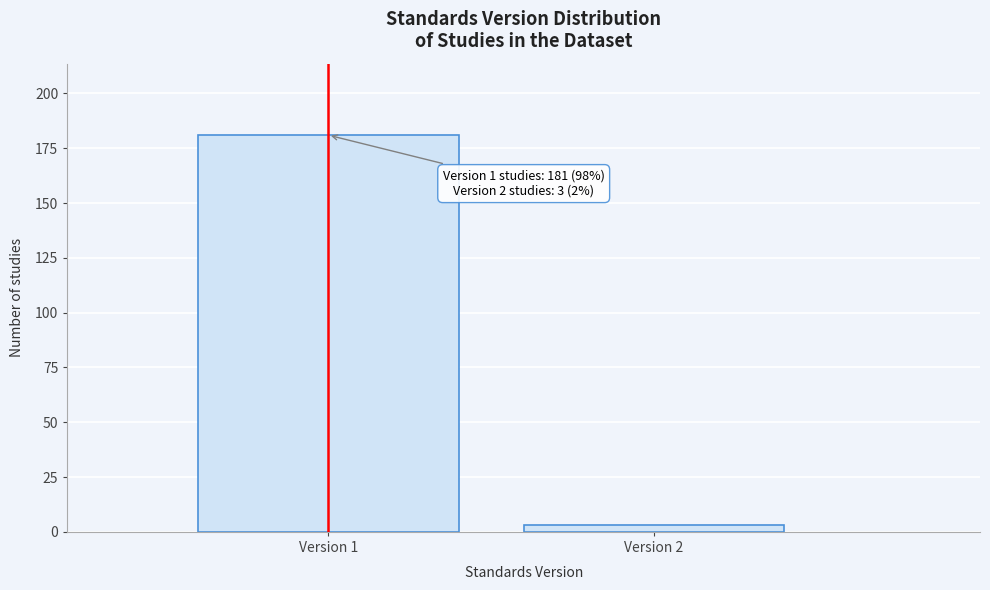

Reading right to left, what are all the values shown in this chart?

Version 2=3	Version 1=181